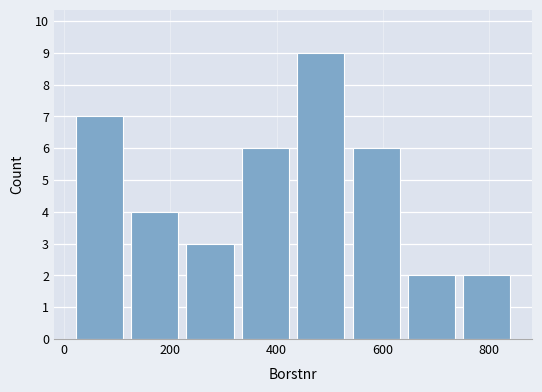

Which range on the x-axis has the tallest bar?

440 to 540